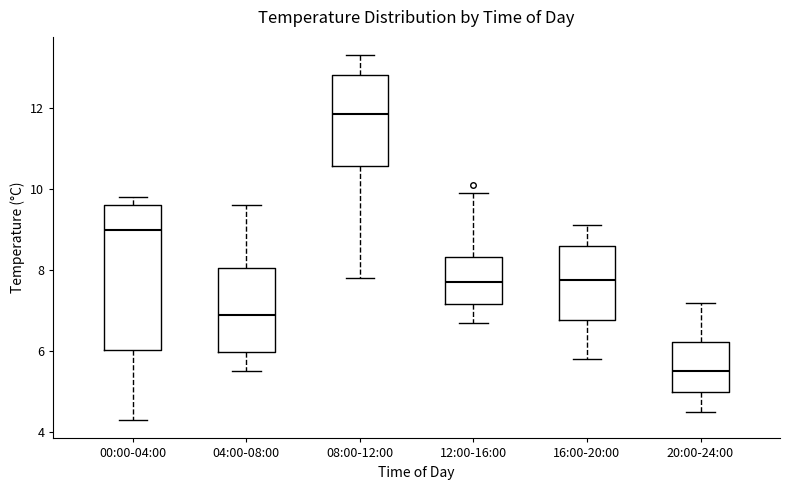

Reading left to right, transcribe this box plot: for each box, give where its median line is, the range the box spans, and where its two whiskers end, as read against the y-axis. The values are not printed on the chart, so give them approximately, as read against the axis.

00:00-04:00: median 9.0, box 6.0 to 9.6, whiskers 4.4 to 9.8
04:00-08:00: median 7.0, box 6.0 to 8.0, whiskers 5.6 to 9.6
08:00-12:00: median 11.8, box 10.6 to 12.8, whiskers 7.8 to 13.4
12:00-16:00: median 7.8, box 7.2 to 8.4, whiskers 6.8 to 10.0
16:00-20:00: median 7.8, box 6.8 to 8.6, whiskers 5.8 to 9.2
20:00-24:00: median 5.6, box 5.0 to 6.2, whiskers 4.6 to 7.2